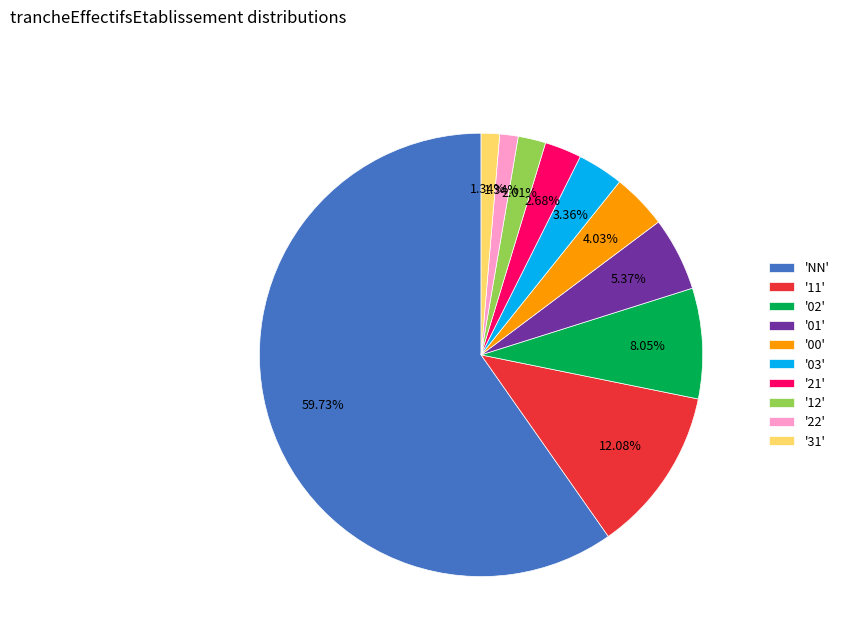

What is the largest slice in the pie chart?

'NN'